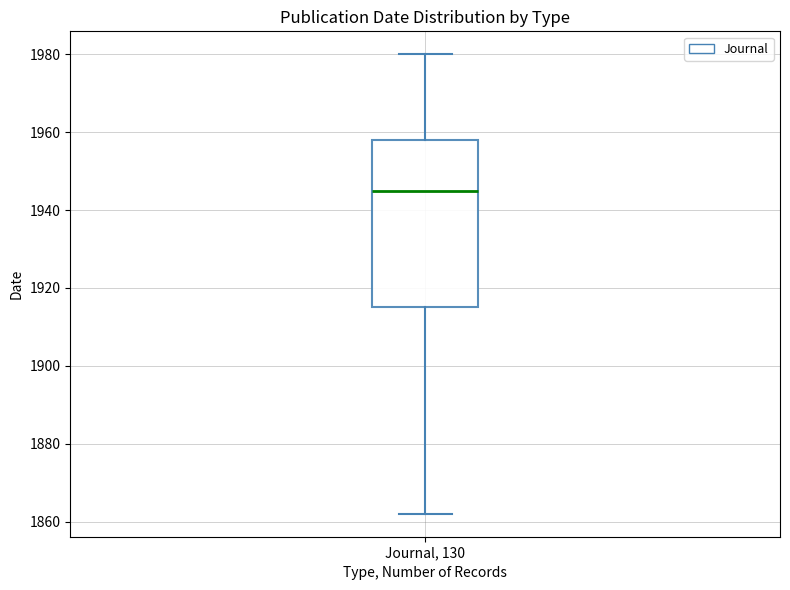

Where does the upper whisker of the box for Journal, 130 end on the y-axis? The values are not printed on the chart, so give them approximately, as read against the axis.

1980